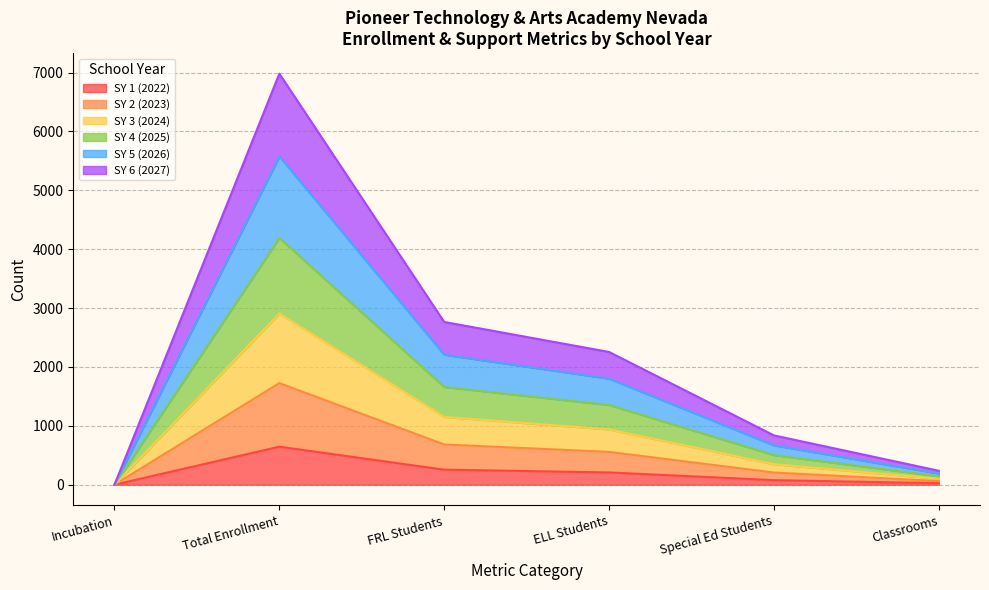

True or false: SY 6 (2027) and SY 3 (2024) intersect in this chart.

False